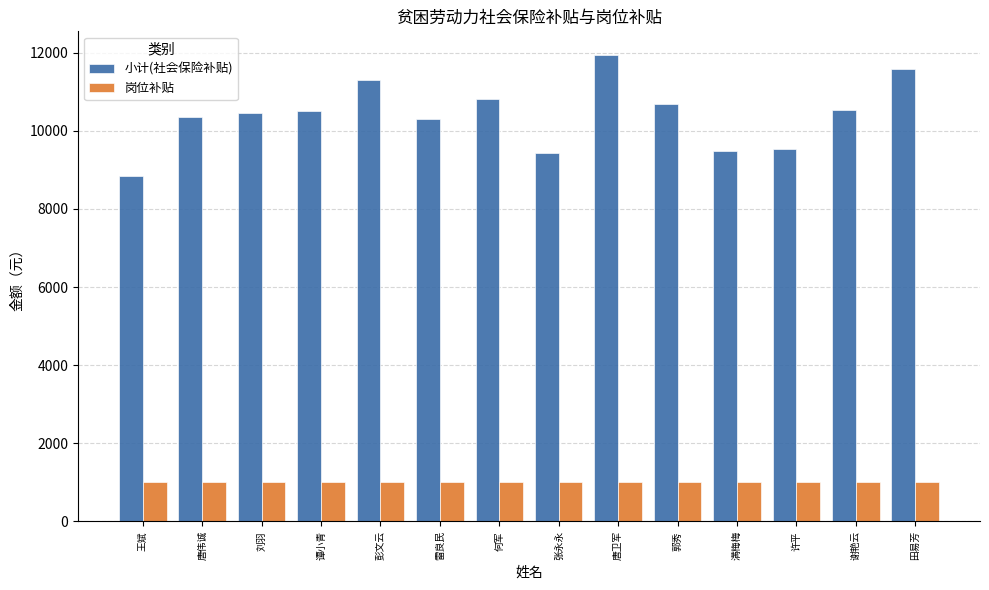

What position from the left is 谭小青?

4